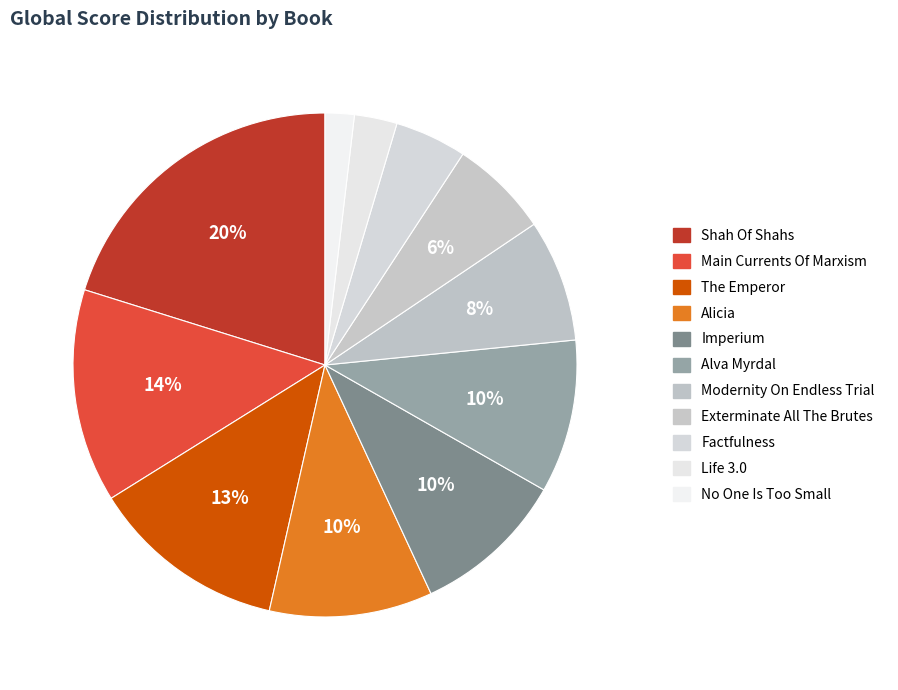

How many segments does this pie chart have?

11